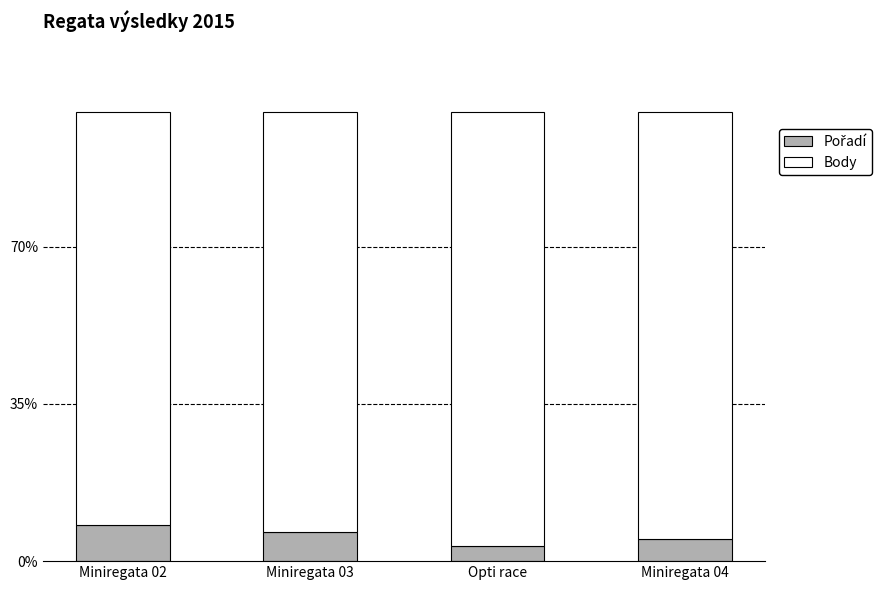

What is the total value across all series at Miniregata 04?

100.0